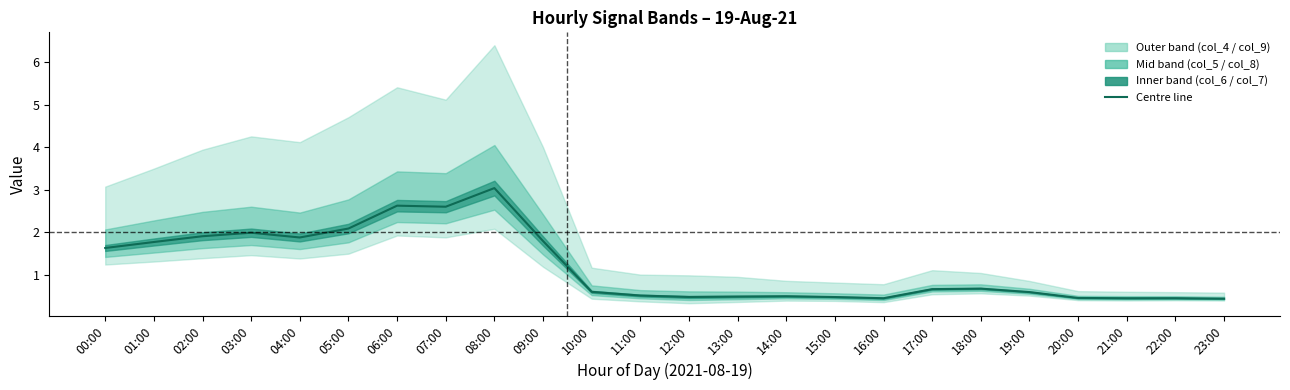

Which has a higher value, 17:00 or 20:00?

17:00